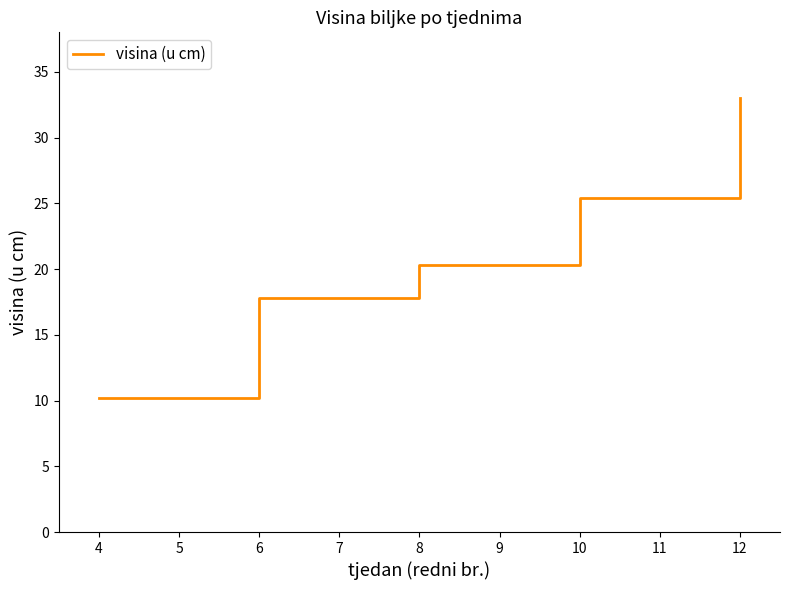

Reading left to right, what are all the values shown in this chart?

10.2	17.8	20.3	25.4	33.0